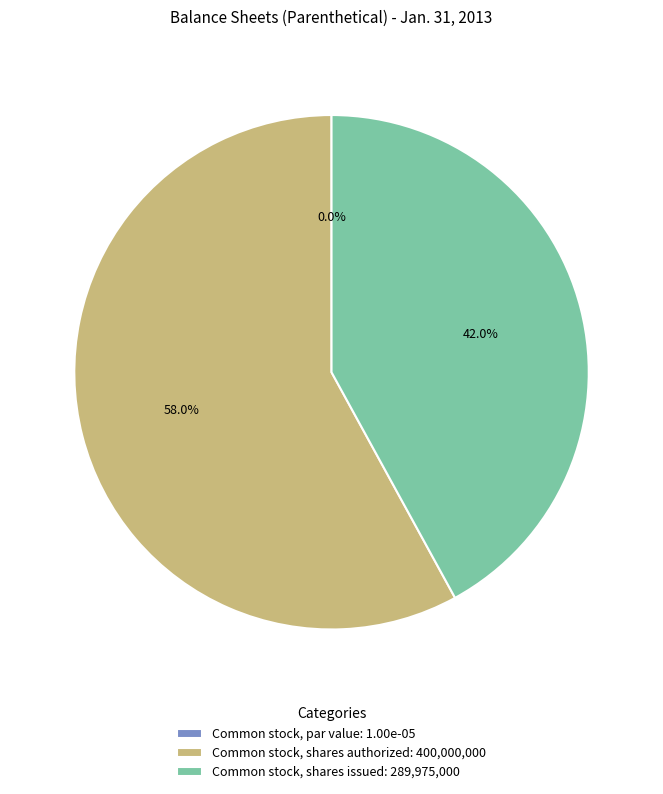

Which category has the biggest portion of the pie?

Common stock, shares authorized